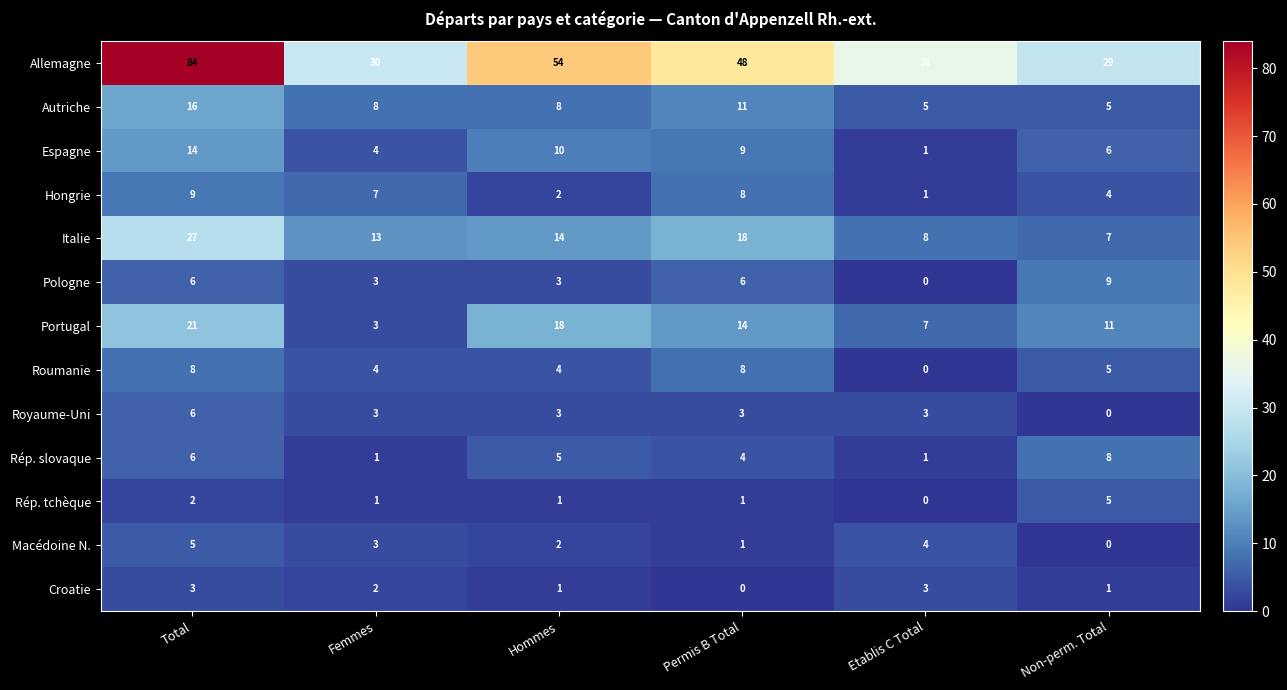

Where is Allemagne nearest to the value 56?

Hommes